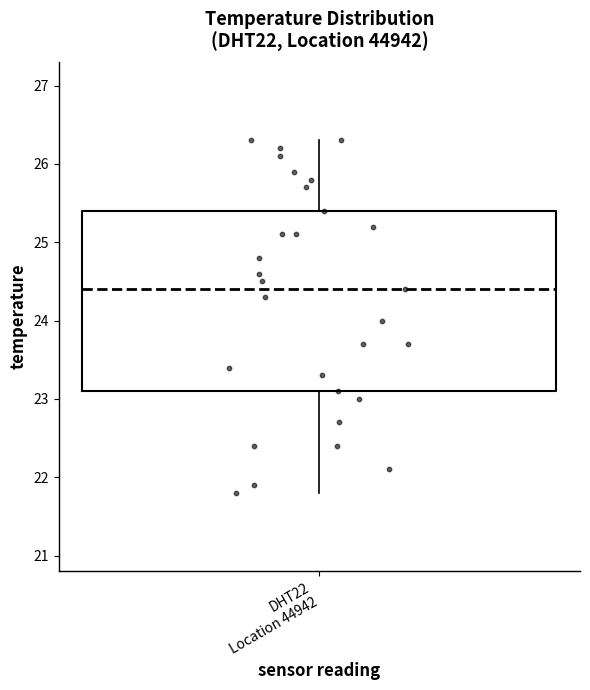

Read this box plot against the y-axis: the position of the median line, the range covered by the box, and the ends of both whiskers. The values are not printed on the chart, so give them approximately, as read against the axis.

median 24.4, box 23.1 to 25.4, whiskers 21.8 to 26.3